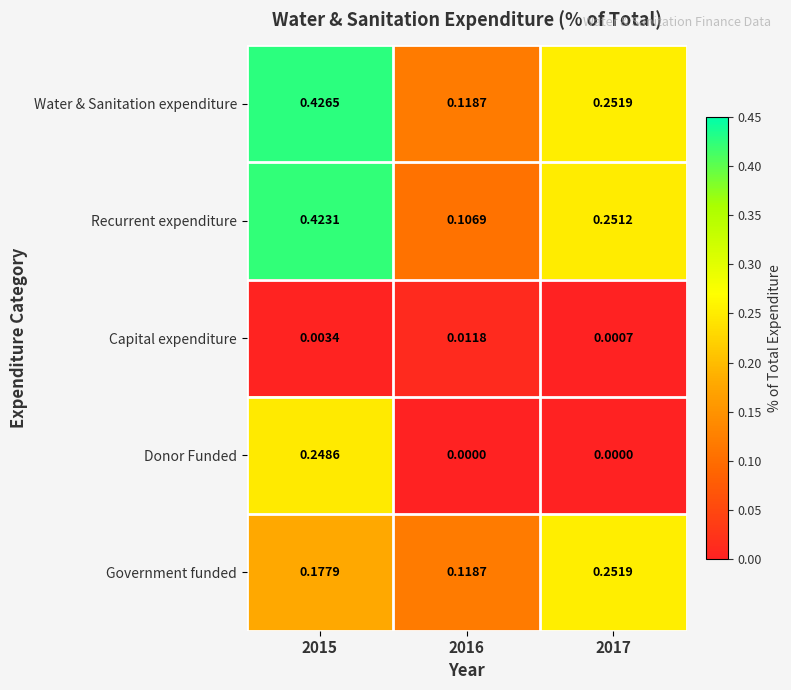

How many series are shown in this chart?

5